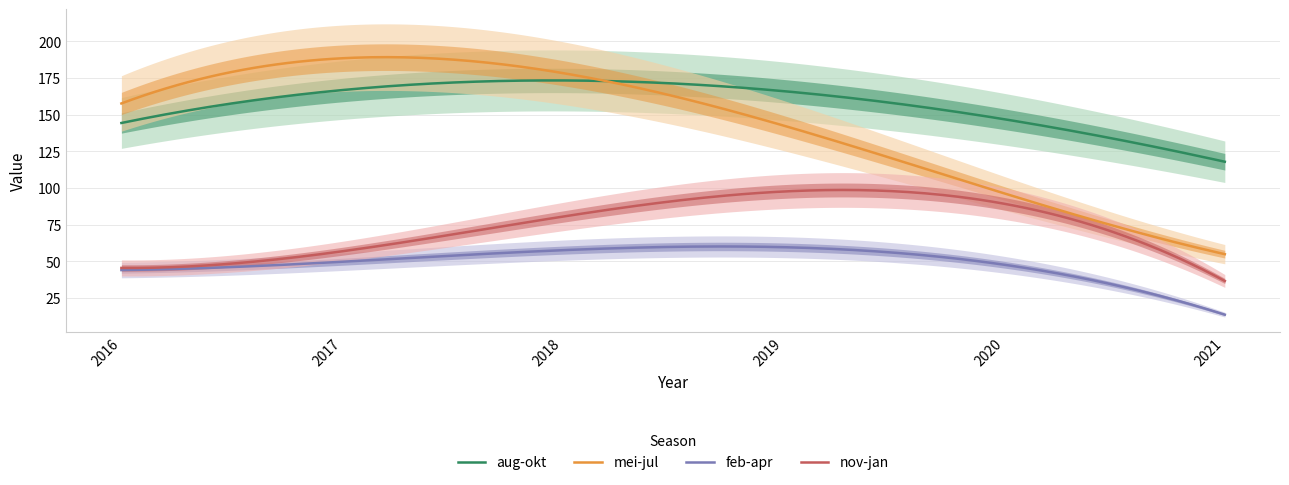

True or false: nov-jan and aug-okt cross at least once.

False